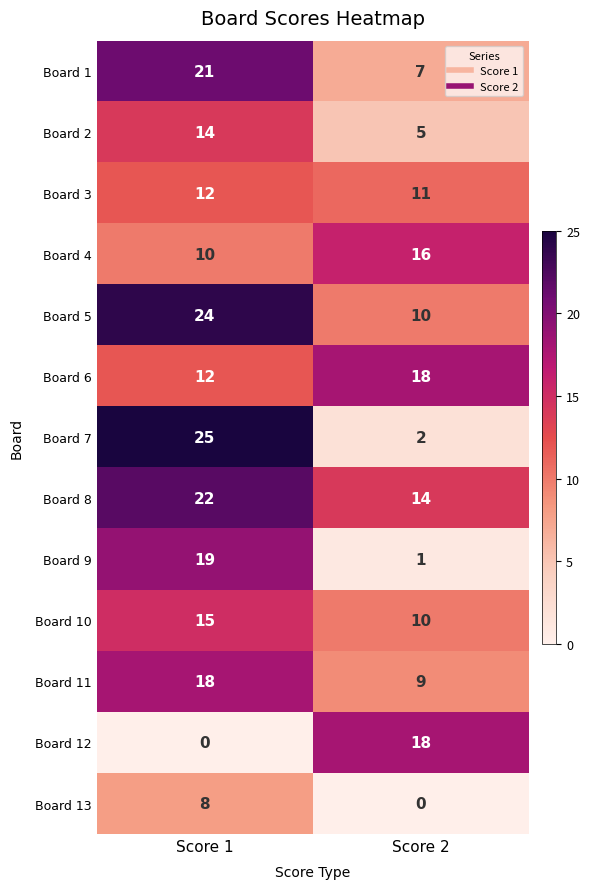

Which series has the widest spread of values?

Board 7